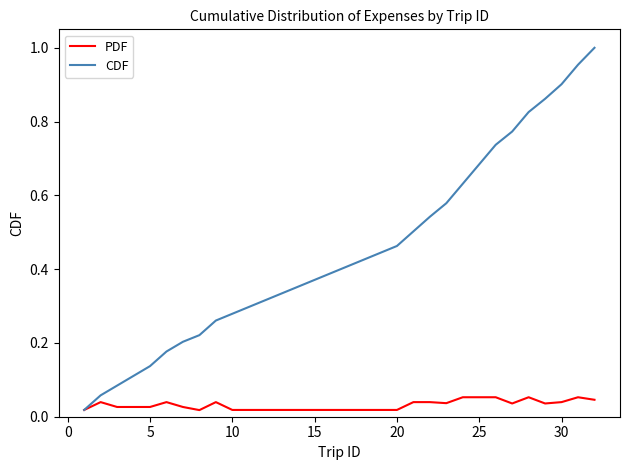

Which series has the widest spread of values?

CDF